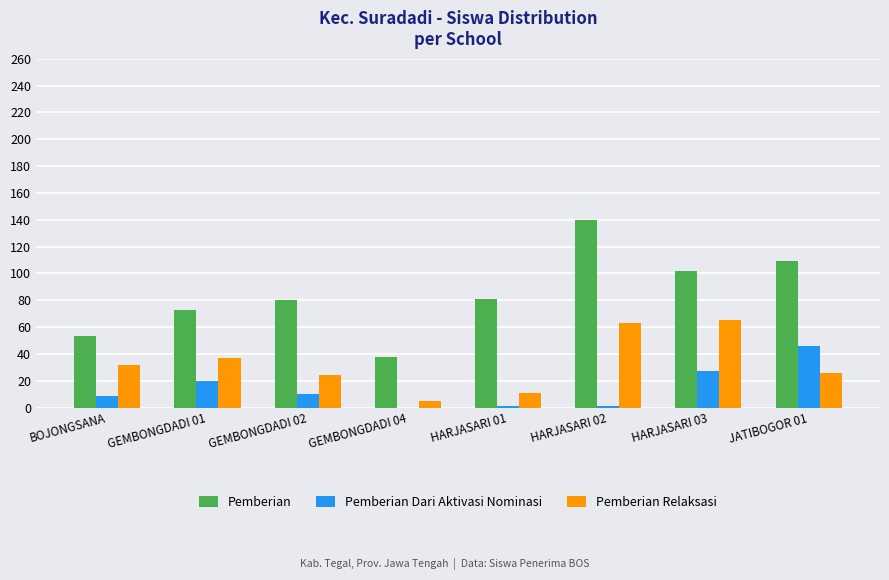

What are all the series names shown in the legend?

Pemberian, Pemberian Dari Aktivasi Nominasi, Pemberian Relaksasi